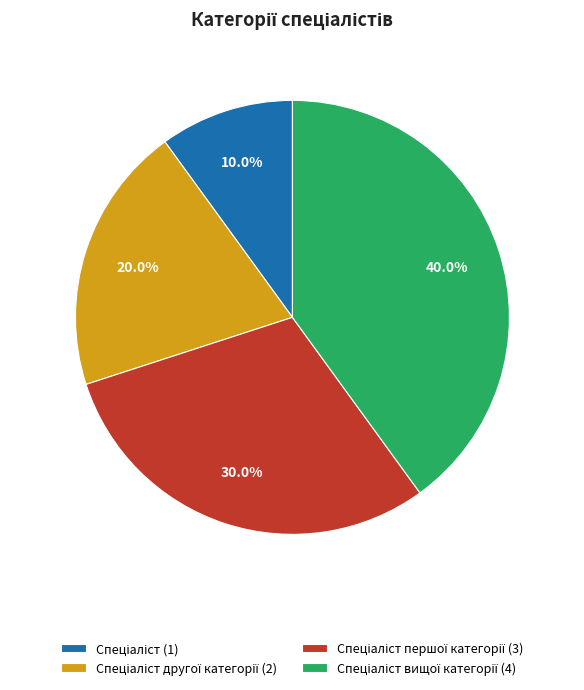

Is there any slice that represents more than half of the pie?

No